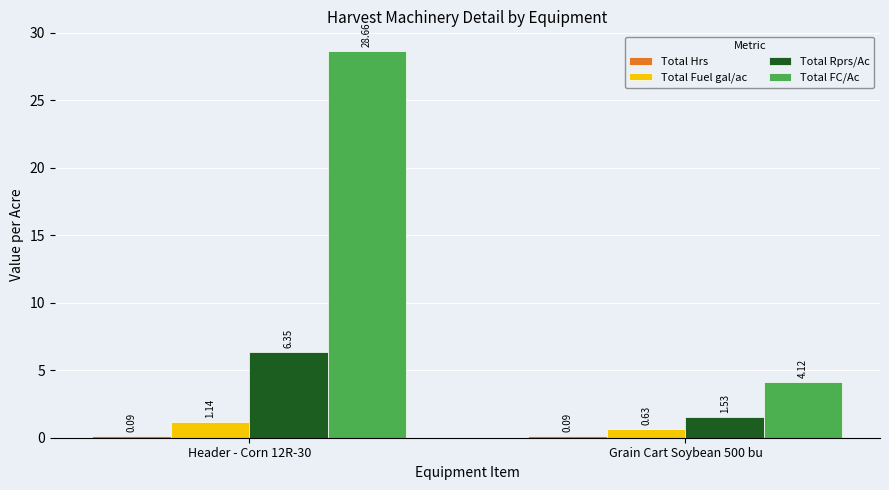

What is the difference between the Total FC/Ac values at Header - Corn 12R-30 and Grain Cart Soybean 500 bu?

24.5